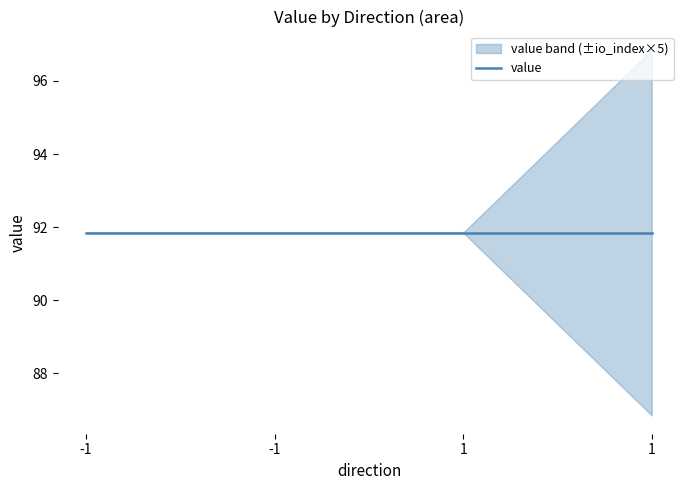

Is the value of value at -1 greater than the value of io_index at 1?

Yes